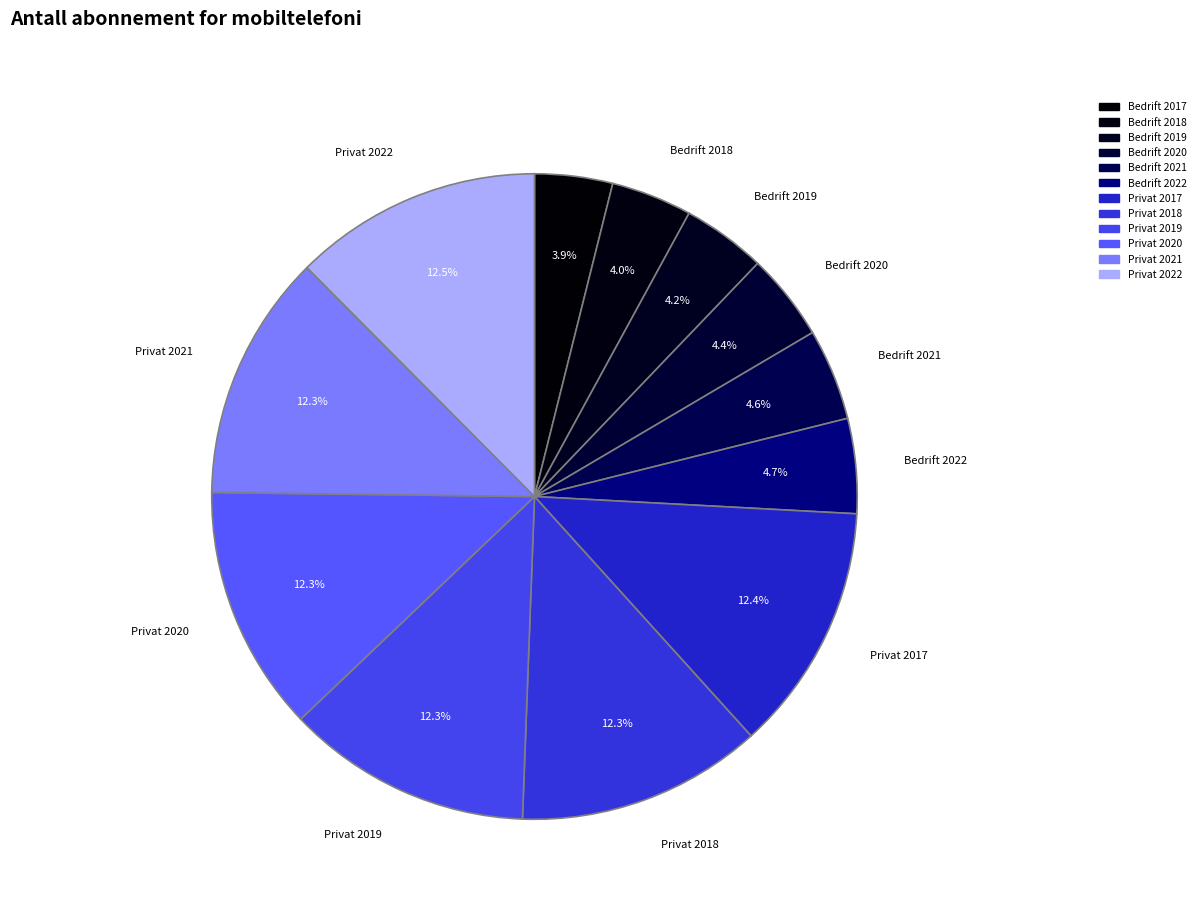

How many slices are in this pie chart?

12